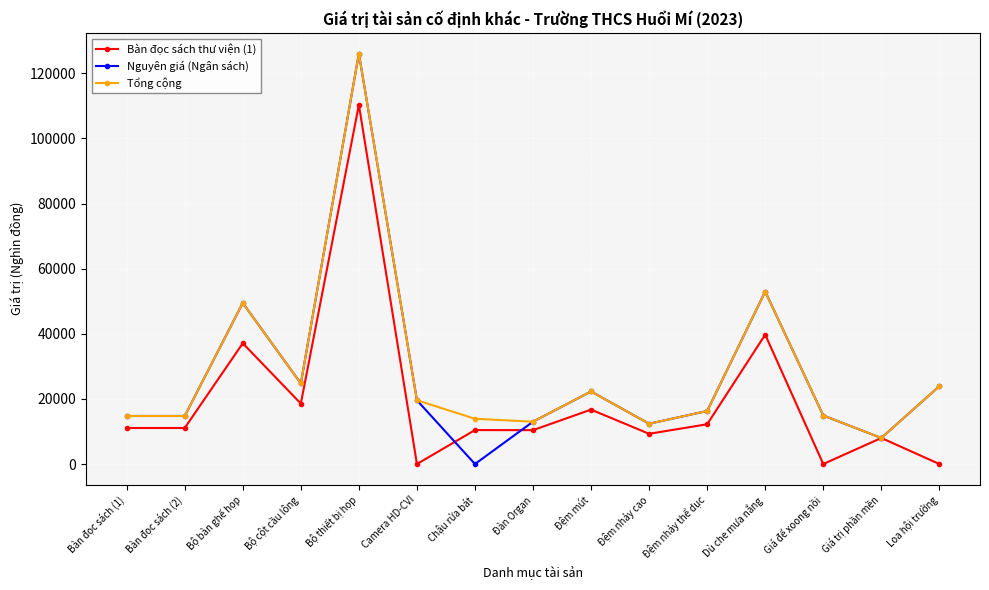

At which category is the sum across all series the highest?

Bộ thiết bị họp